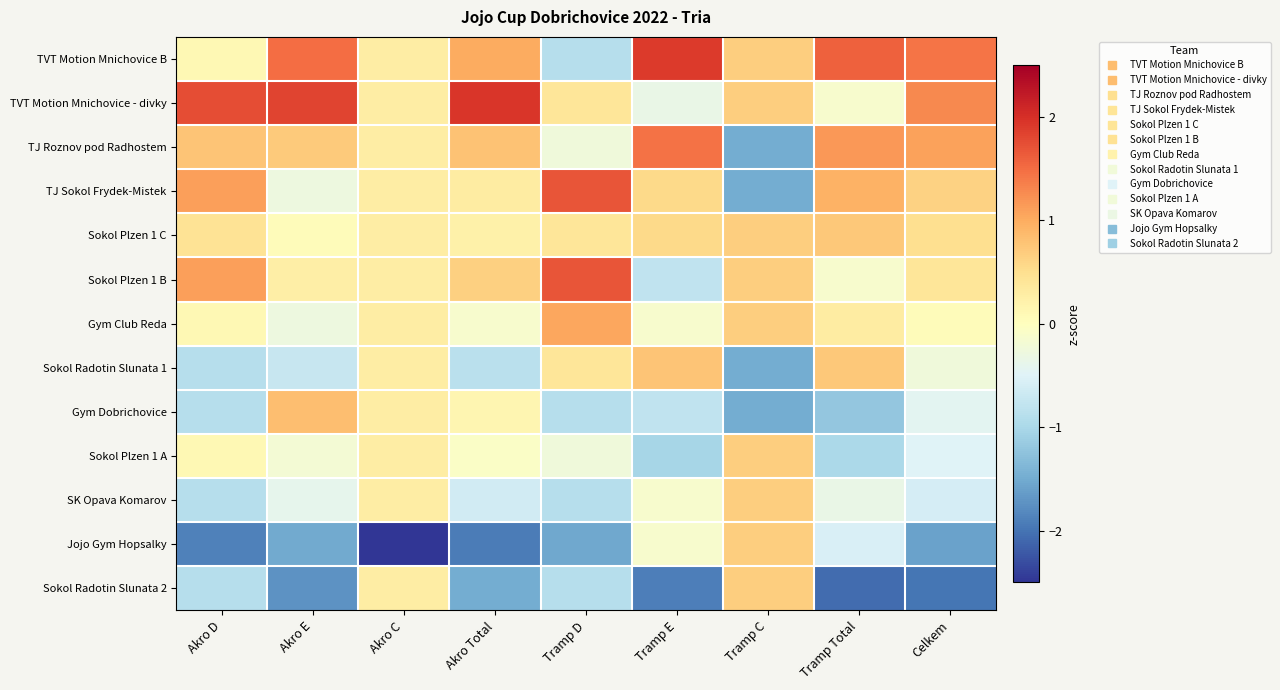

At how many categories does at least one series exceed 0?

9